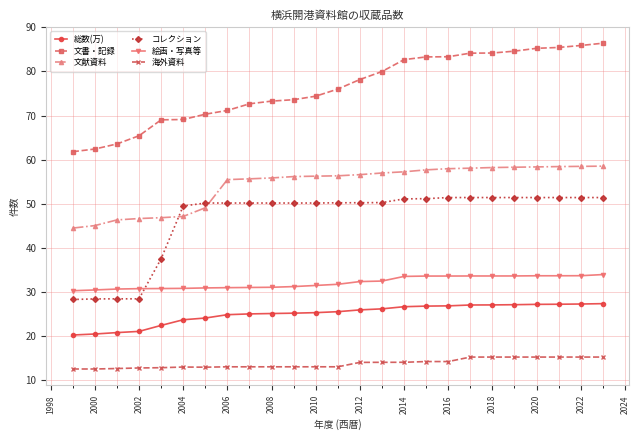

Which series has the largest total across all categories?

文書・記録